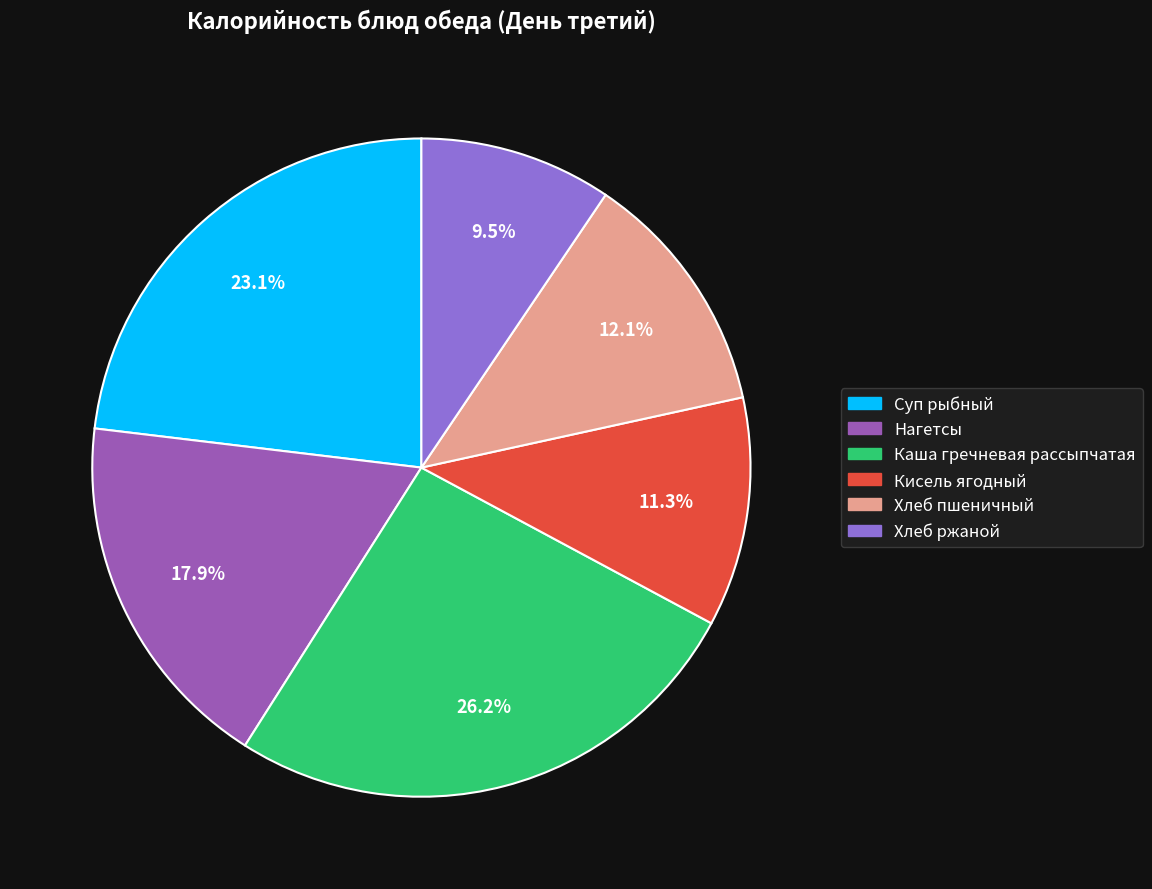

How many slices are in this pie chart?

6